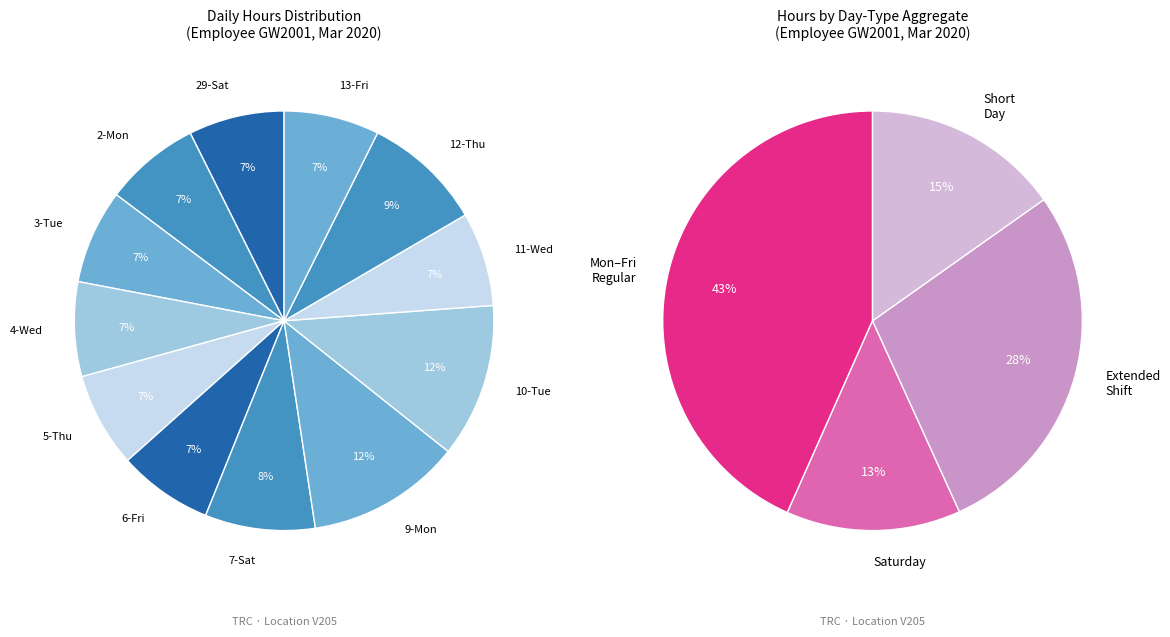

Between 9-Mon and 6-Fri, which is larger?

9-Mon